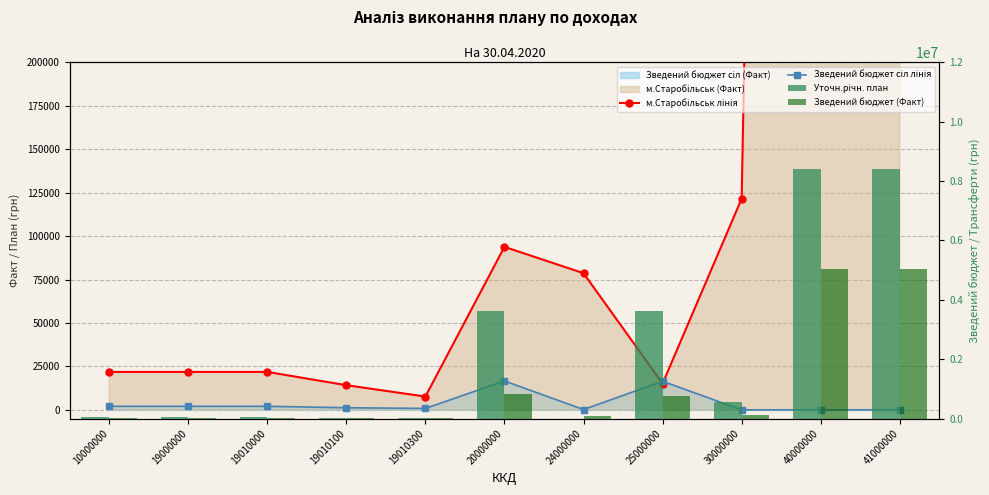

What is the spread (max minus min) of values at 19000000?

53234.0